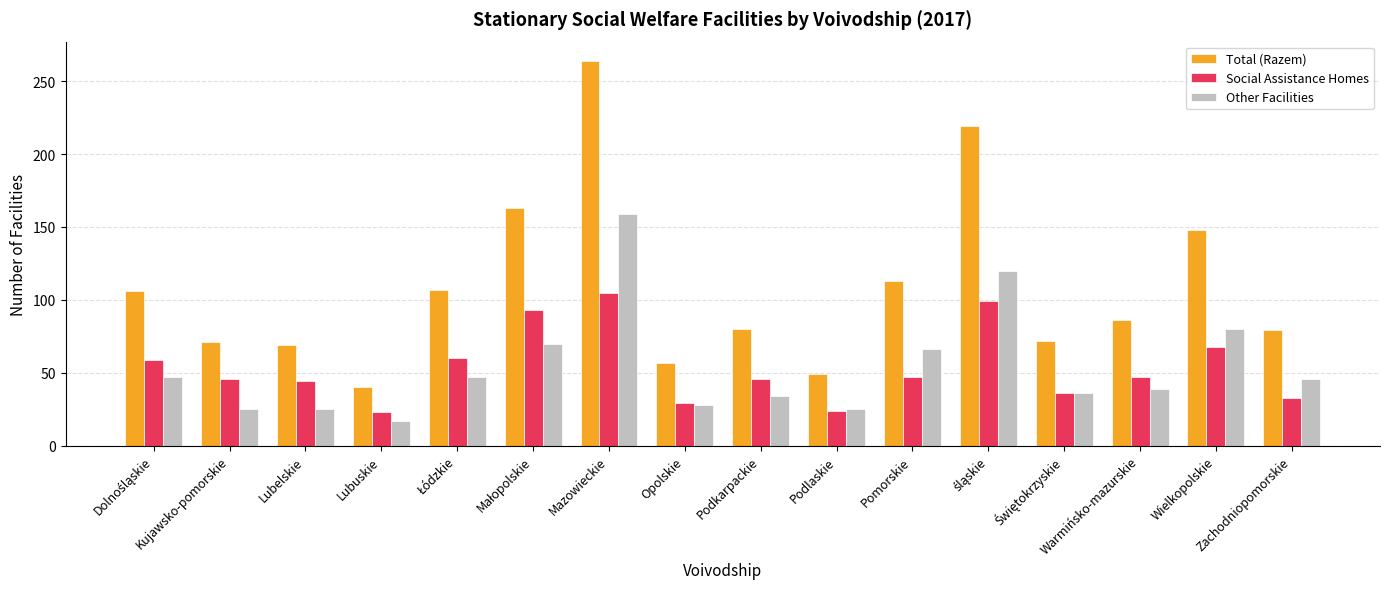

What are all the series names shown in the legend?

Total (Razem), Social Assistance Homes, Other Facilities